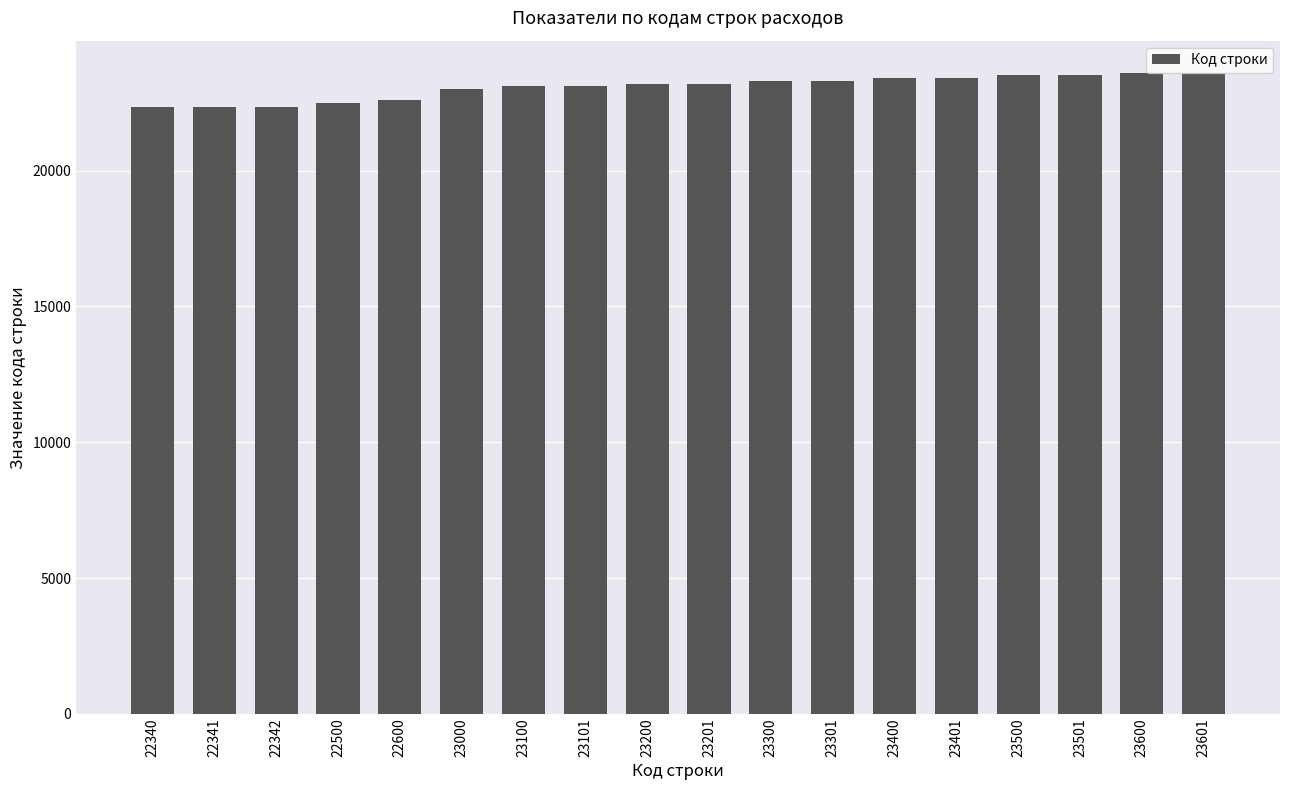

What is the change in value from 22340 to 23600?

+1260